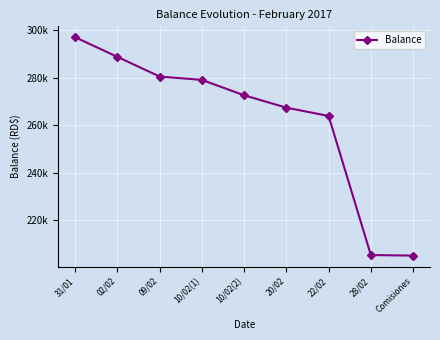

What value does the data have at 09/02?

280457.7